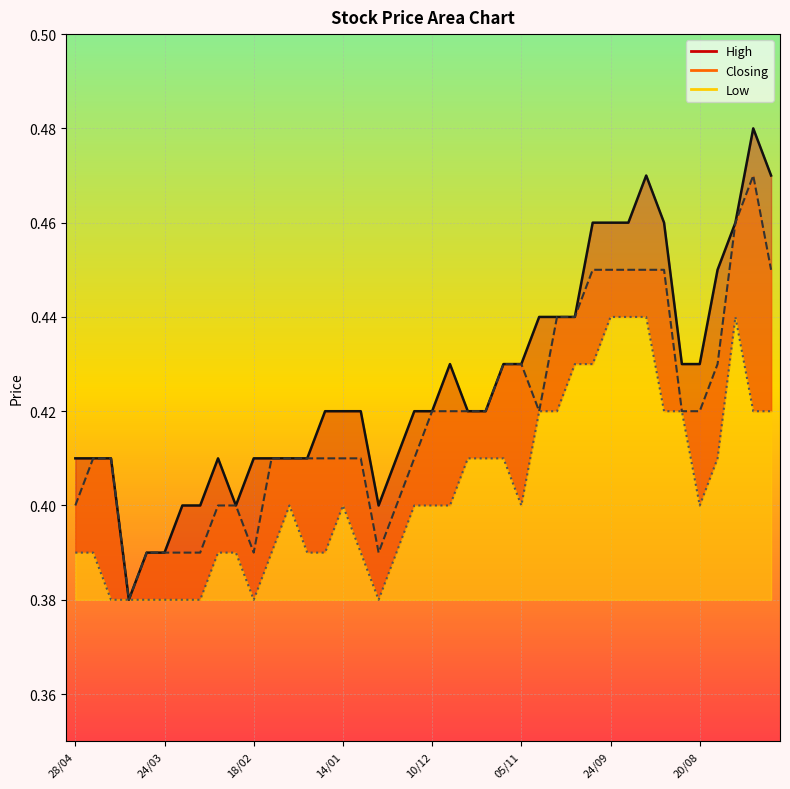

Rank the categories by High value from lowest to highest.

07/04, 31/03, 24/03, 17/03, 10/03, 25/02, 31/12, 28/04, 21/04, 14/04, 03/03, 18/02, 11/02, 04/02, 28/01, 24/12, 21/01, 14/01, 07/01, 17/12, 10/12, 26/11, 19/11, 03/12, 12/11, 05/11, 27/08, 20/08, 29/10, 22/10, 08/10, 13/08, 01/10, 24/09, 17/09, 03/09, 06/08, 10/09, 23/07, 30/07